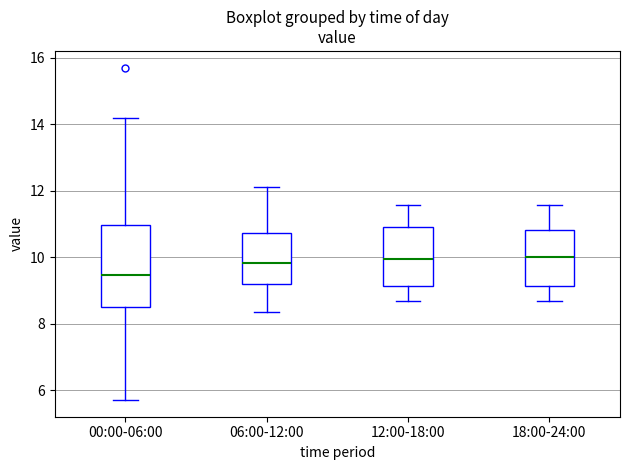

Where does the lower whisker of the box for 18:00-24:00 end on the y-axis? The values are not printed on the chart, so give them approximately, as read against the axis.

8.6